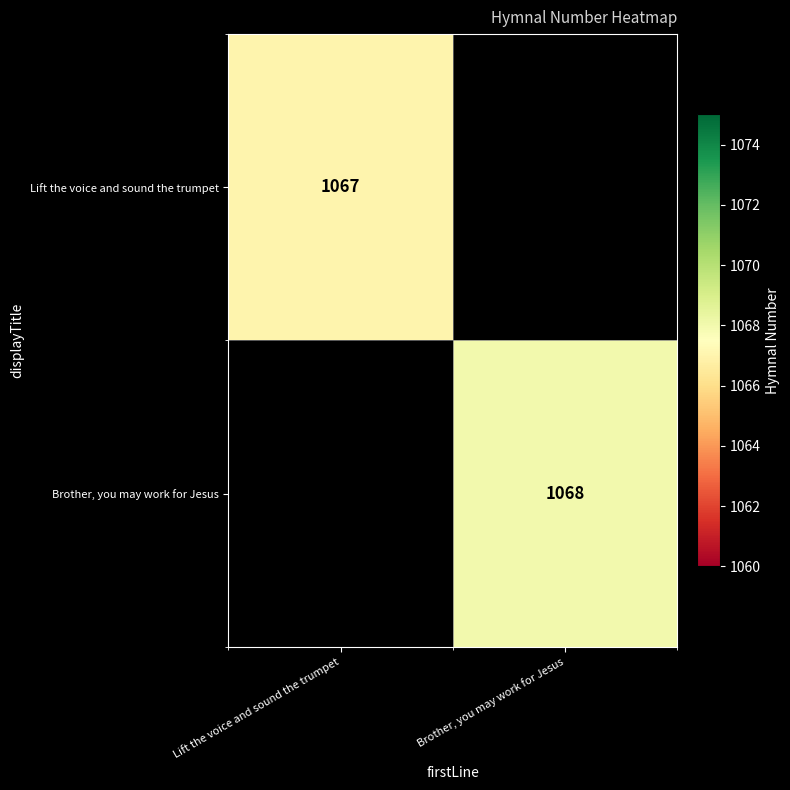

Is the value of Brother, you may work for Jesus at Brother, you may work for Jesus greater than the value of Lift the voice and sound the trumpet at Lift the voice and sound the trumpet?

Yes